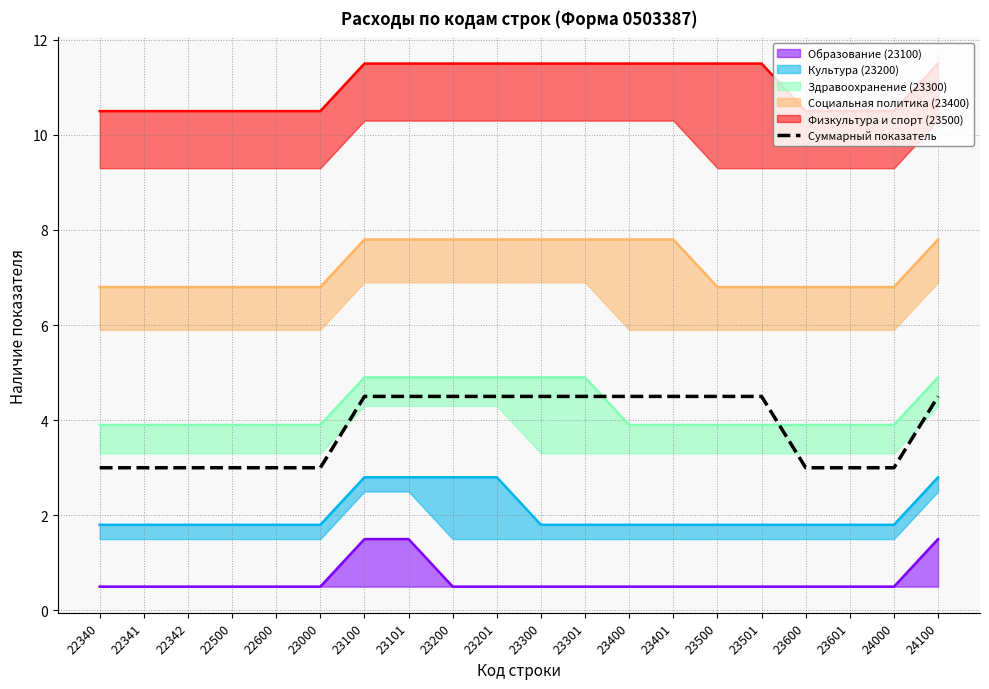

The value at 23101 is 4.5. True or false?

True